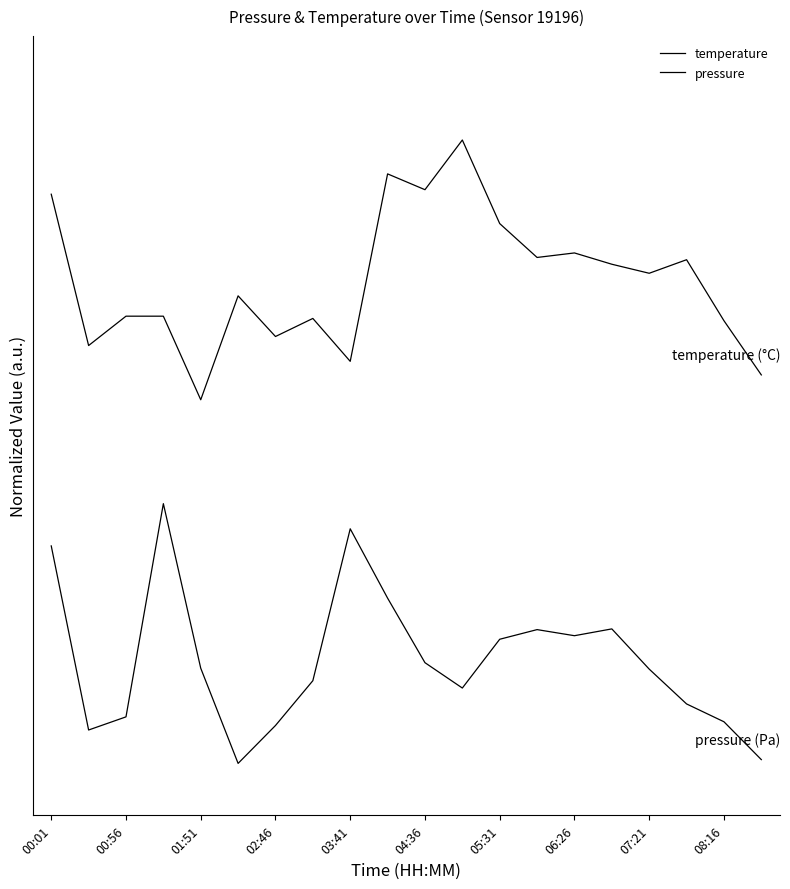

Does the chart have visible grid lines?

No